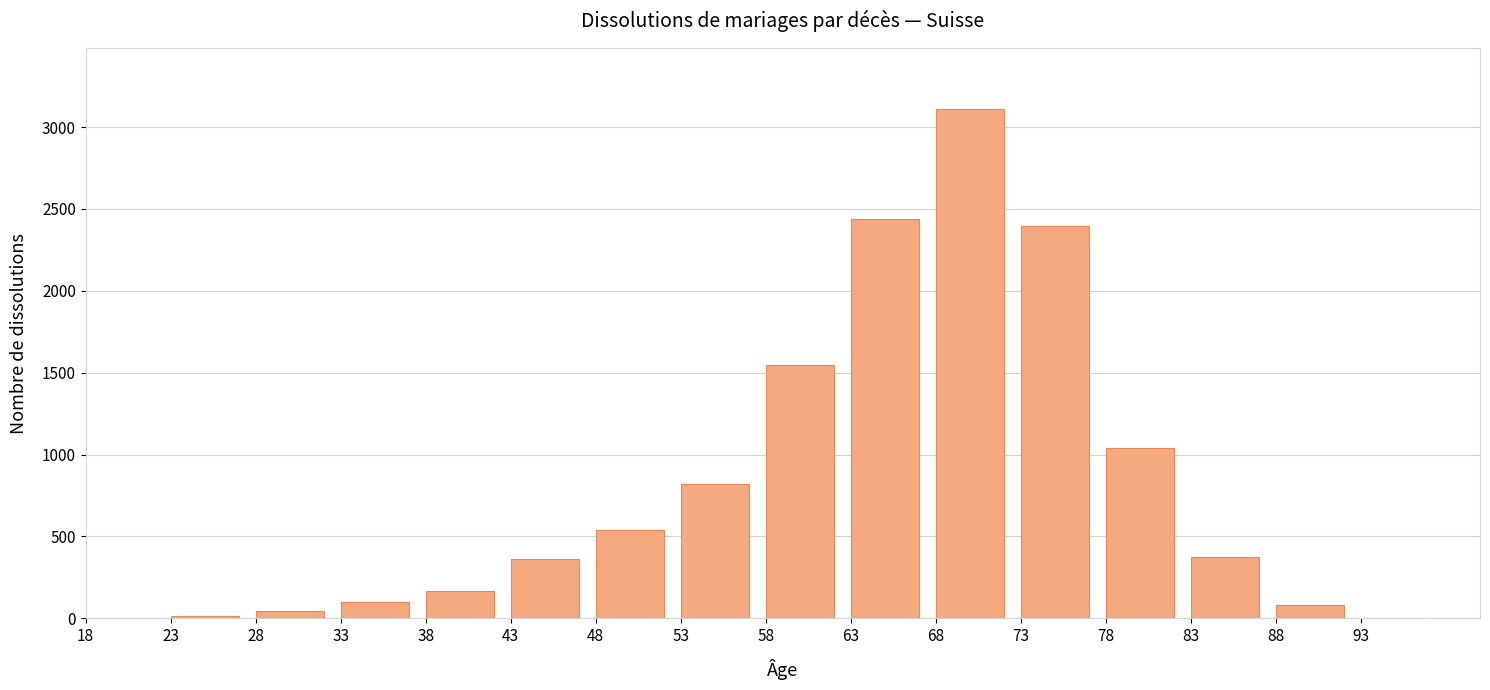

The chart shows a value of 1661 at 73. True or false?

False